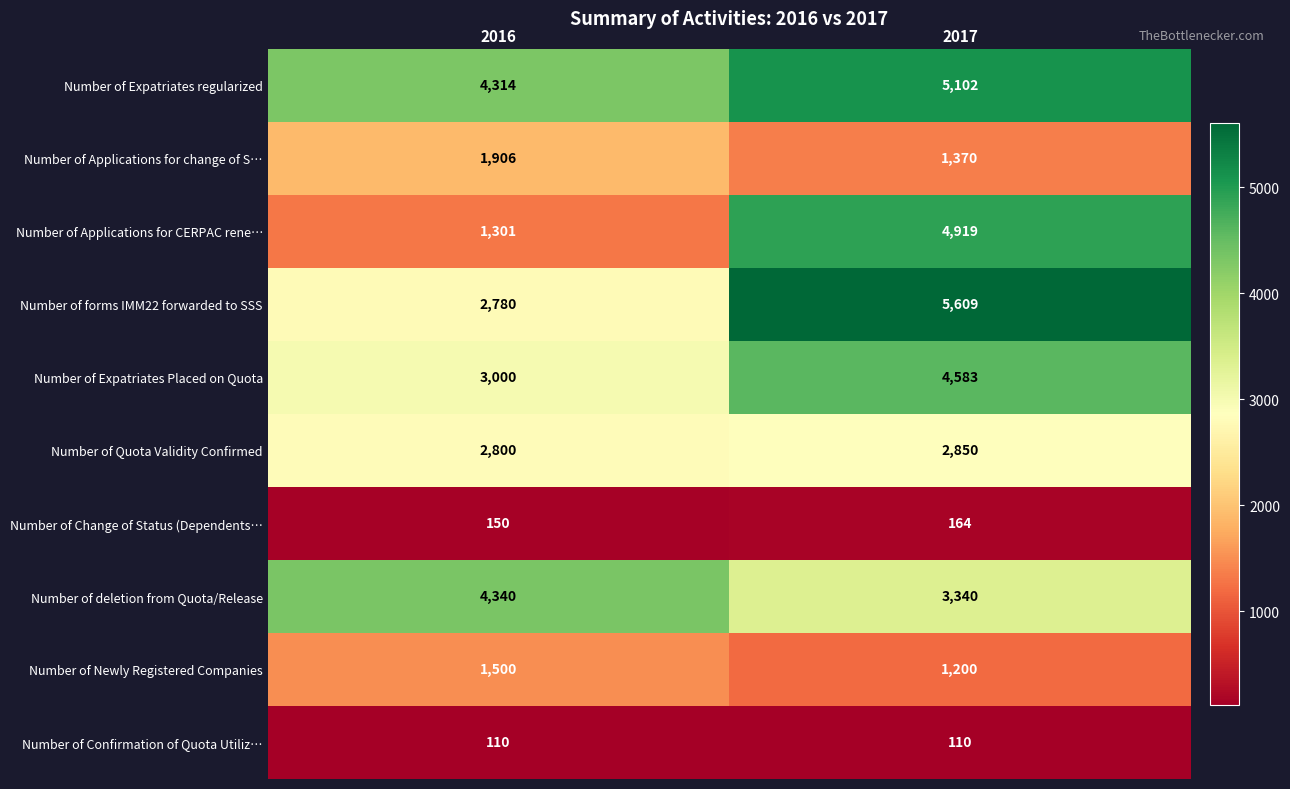

At which category is the sum across all series the highest?

2017